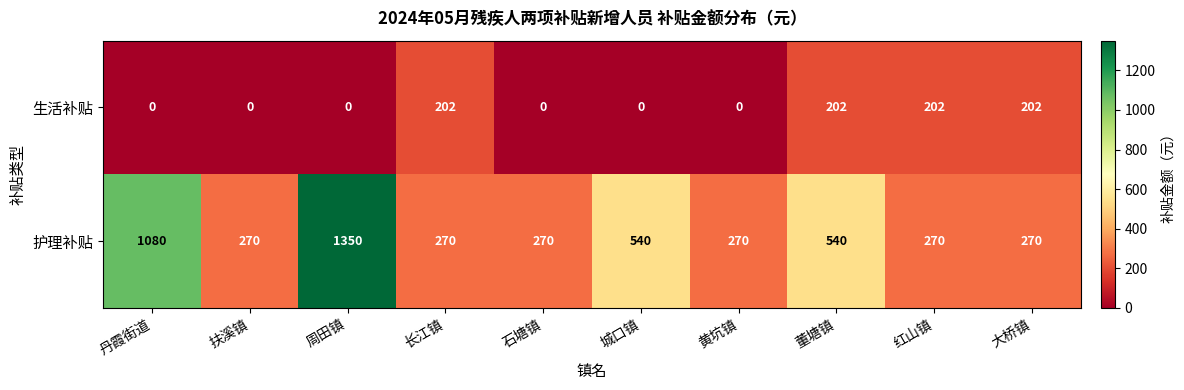

The 护理补贴 series shows 248 at 董塘镇. True or false?

False